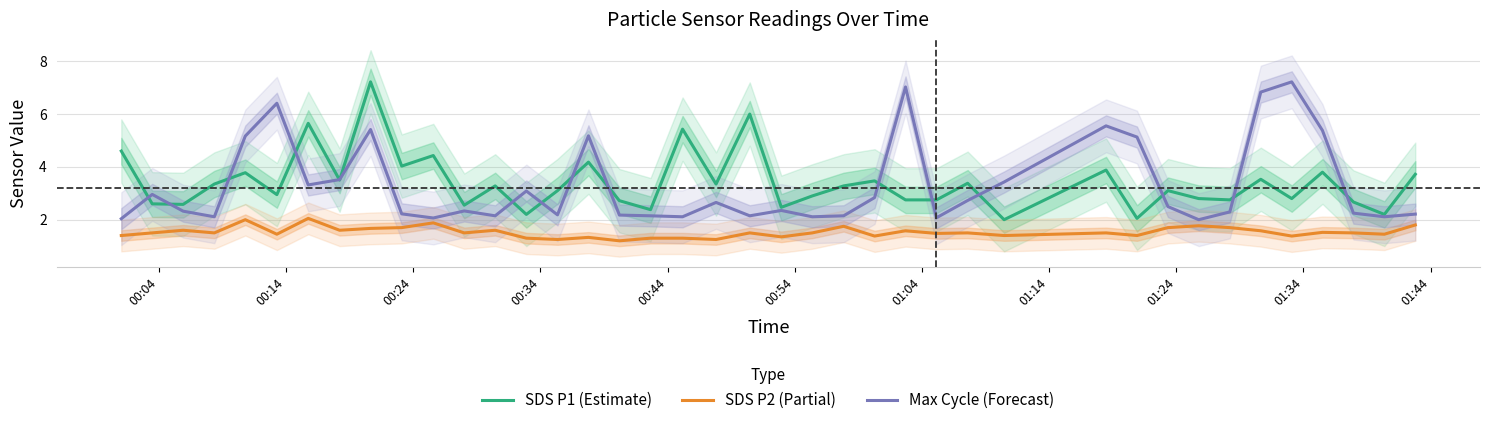

What is the lowest value of the SDS P2 (Partial) series?

1.2